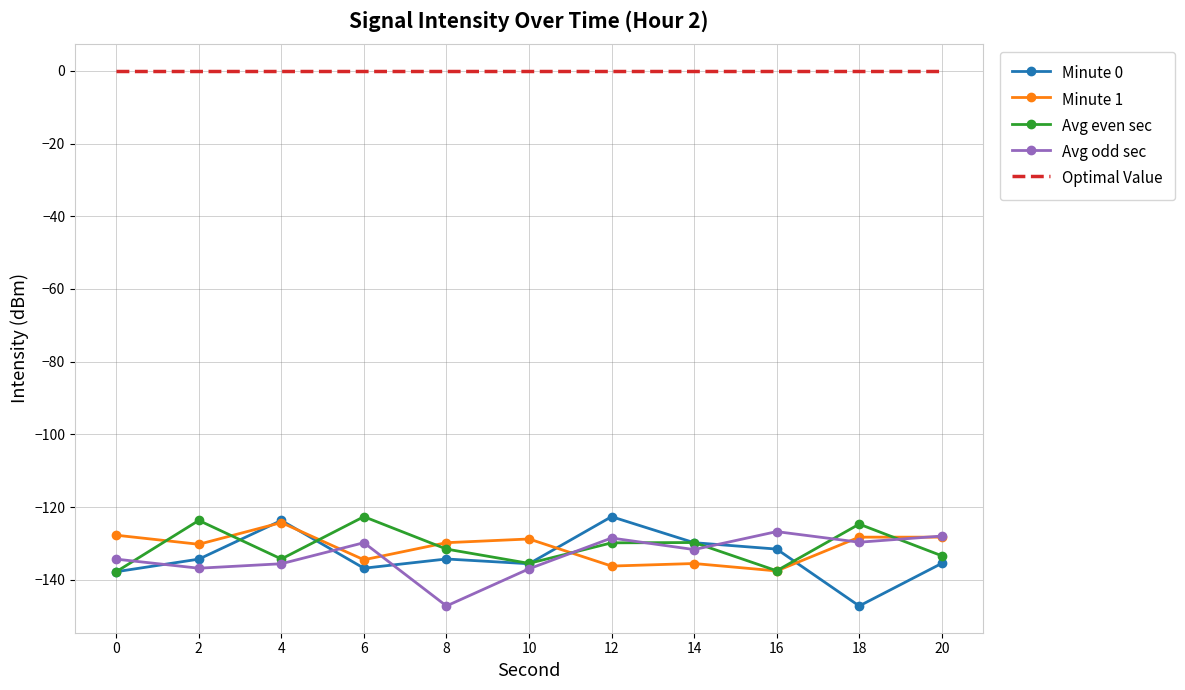

Where is the first local maximum for Minute 0?

4